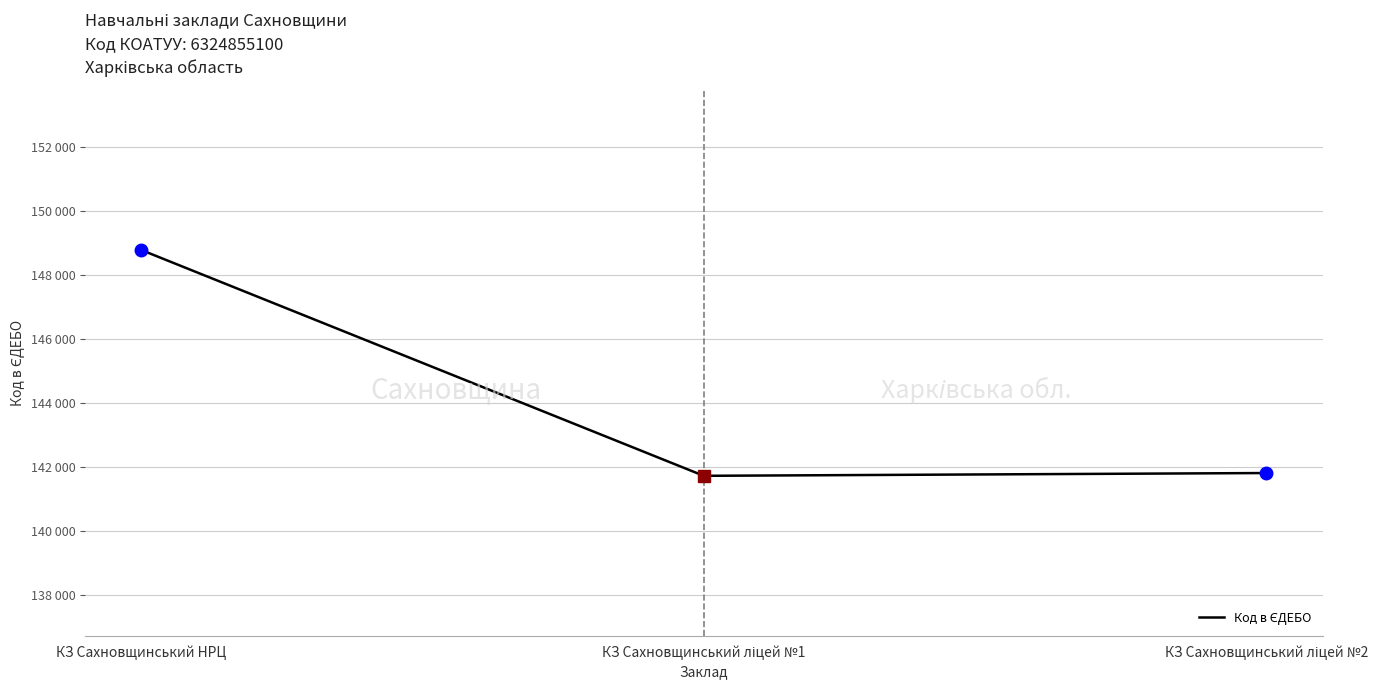

List the labels in order of value, smallest first.

КЗ Сахновщинський ліцей №1, КЗ Сахновщинський ліцей №2, КЗ Сахновщинський НРЦ